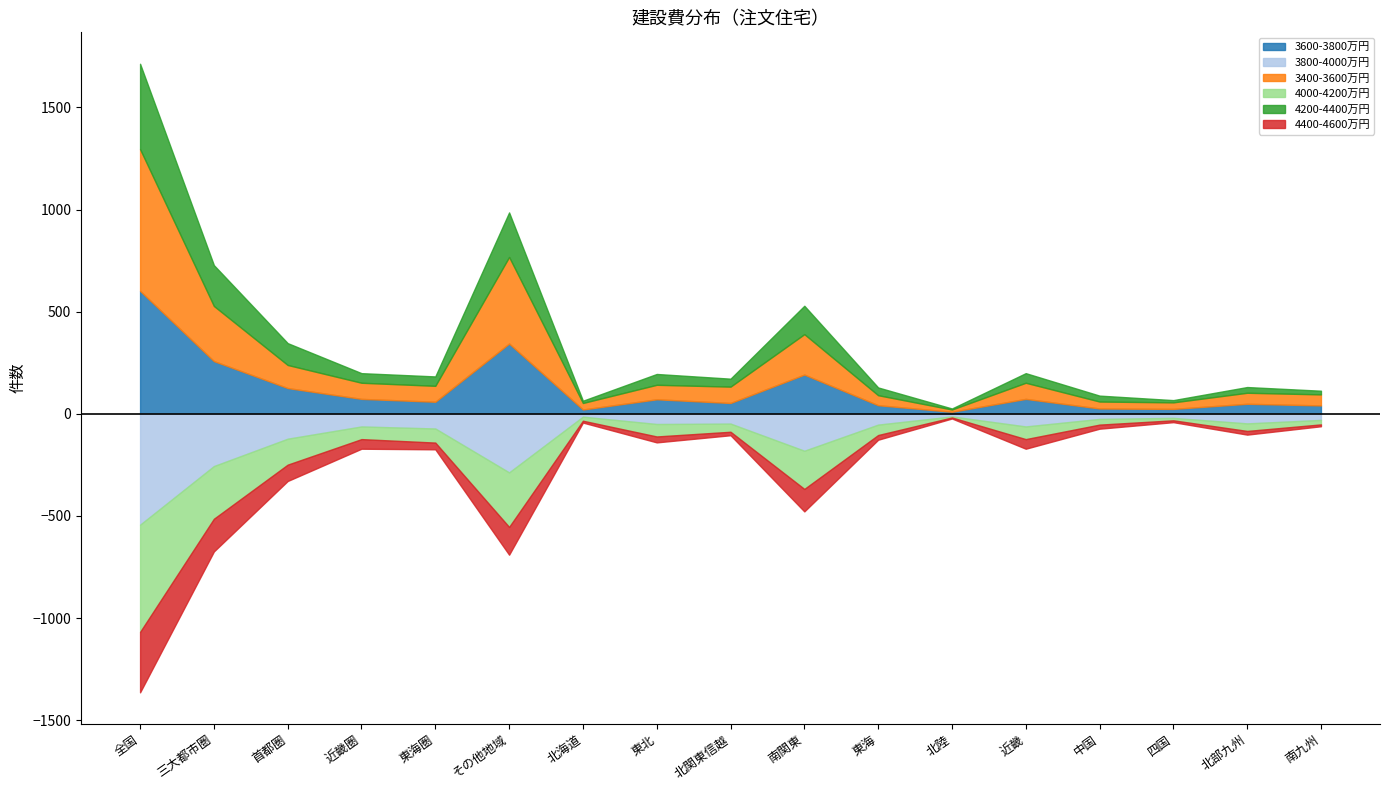

What is the label of the 17th point from the right?

全国